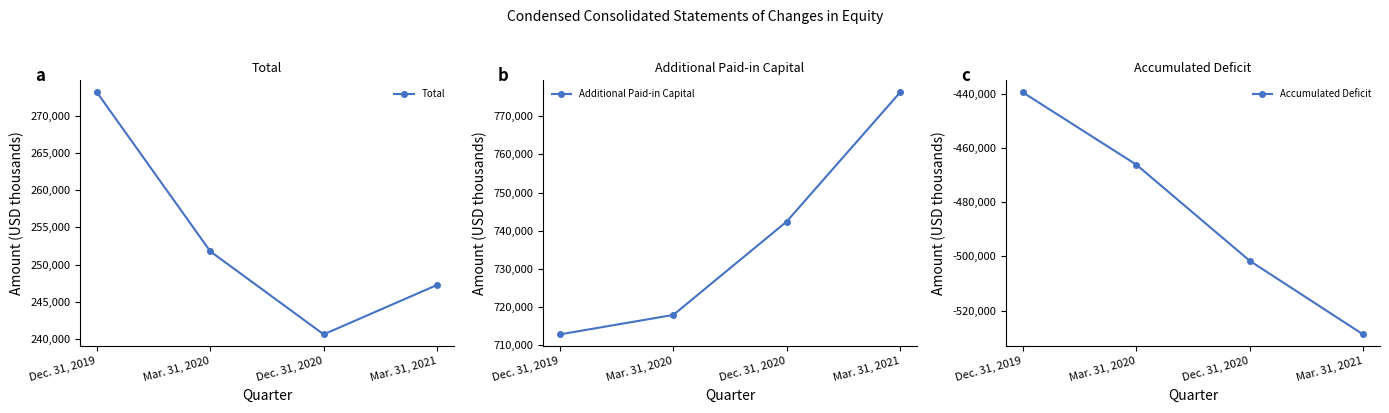

What is the label of the 1st point from the left?

Dec. 31, 2019